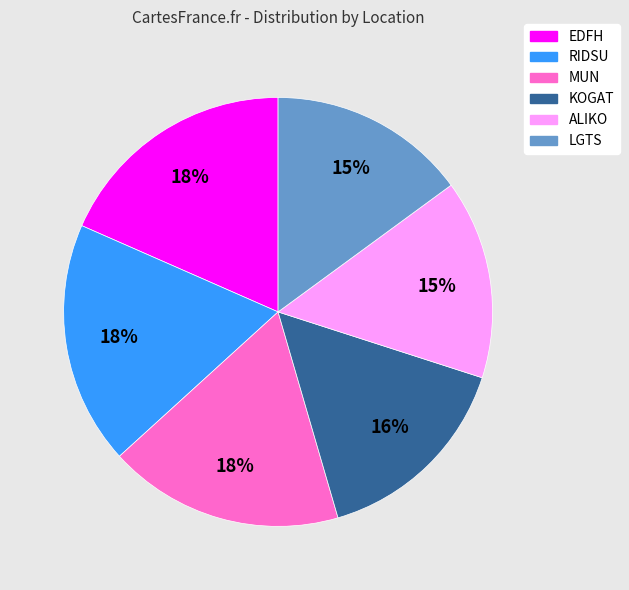

Is there any slice that represents more than half of the pie?

No